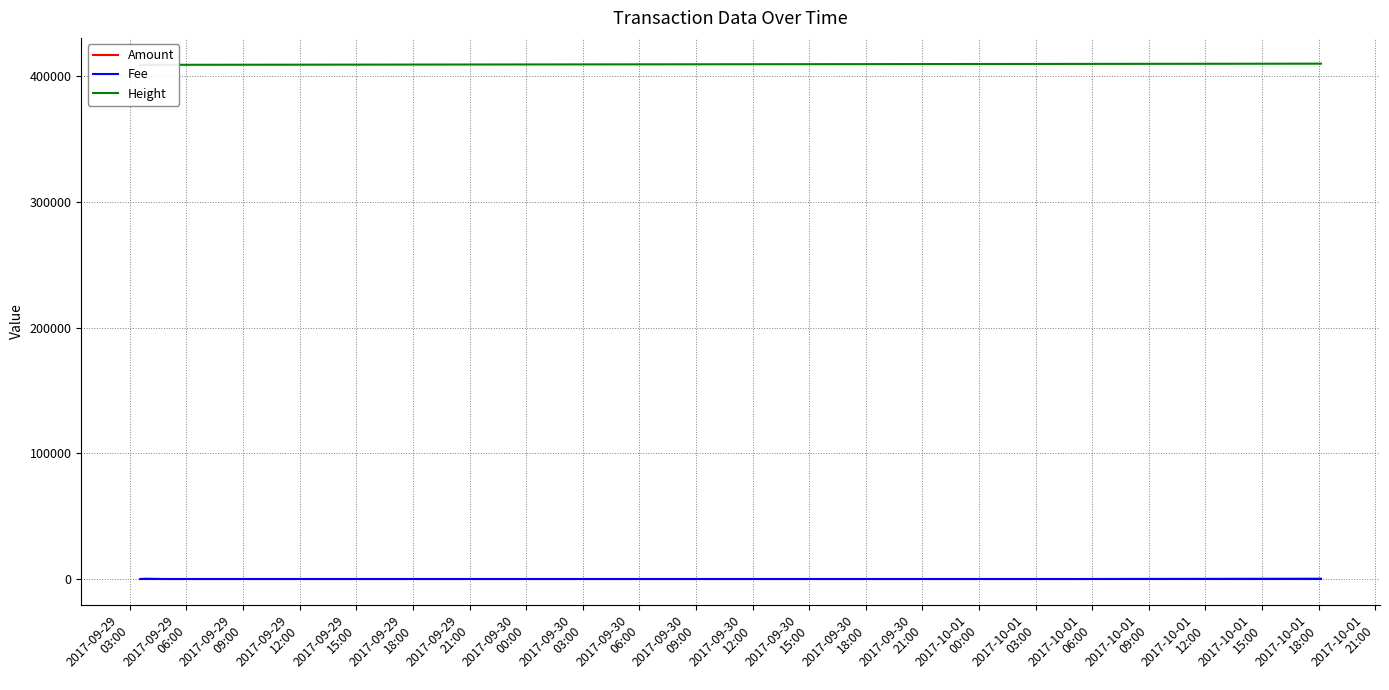

At how many categories does at least one series exceed 203714?

6